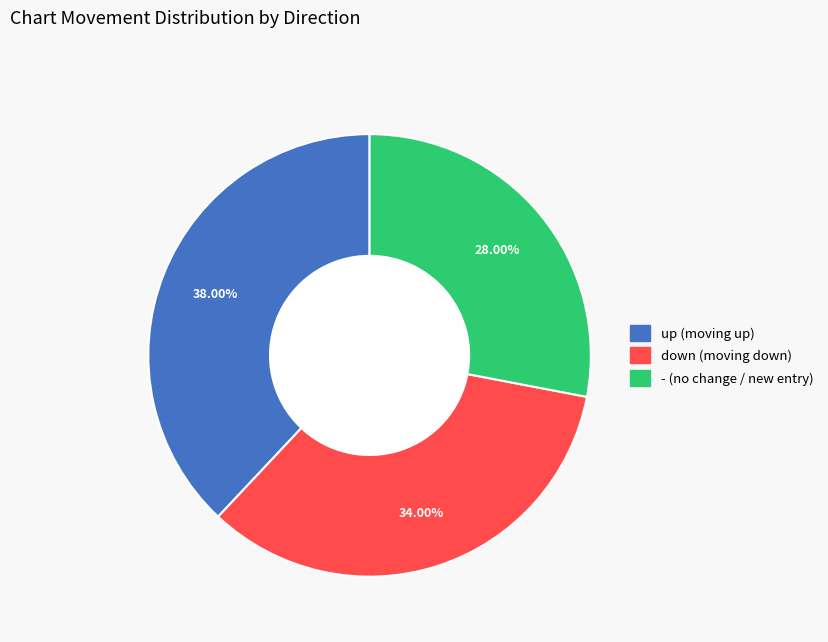

Is it true that - is 22% of the pie?

False